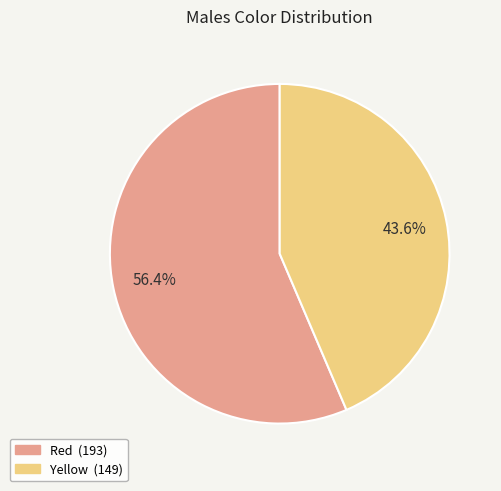

How many segments does this pie chart have?

2